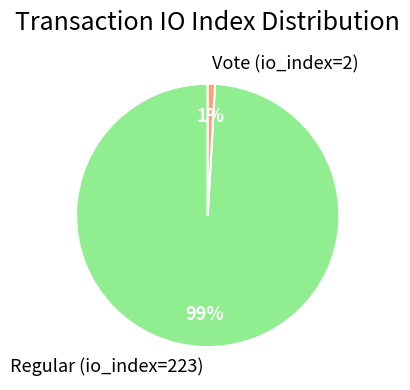

Which category accounts for the majority?

Regular (io_index=223)